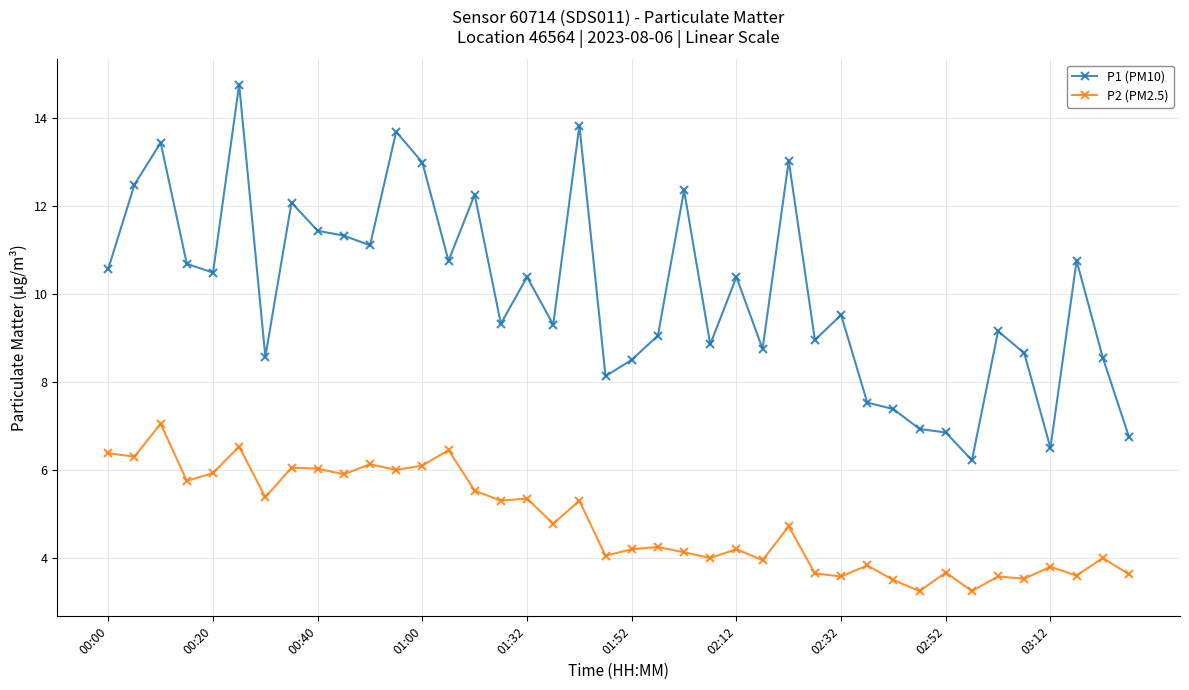

Rank the series by their maximum value, from highest to lowest.

P1 (PM10), P2 (PM2.5)